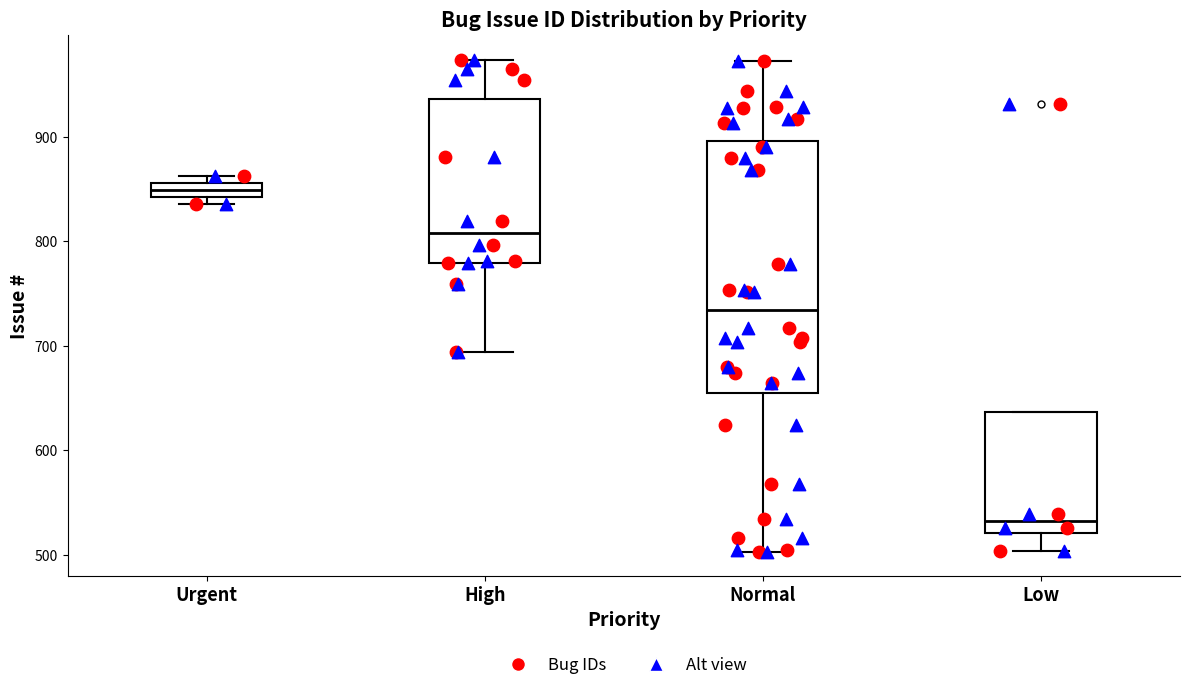

Which box has the highest median line?

Urgent